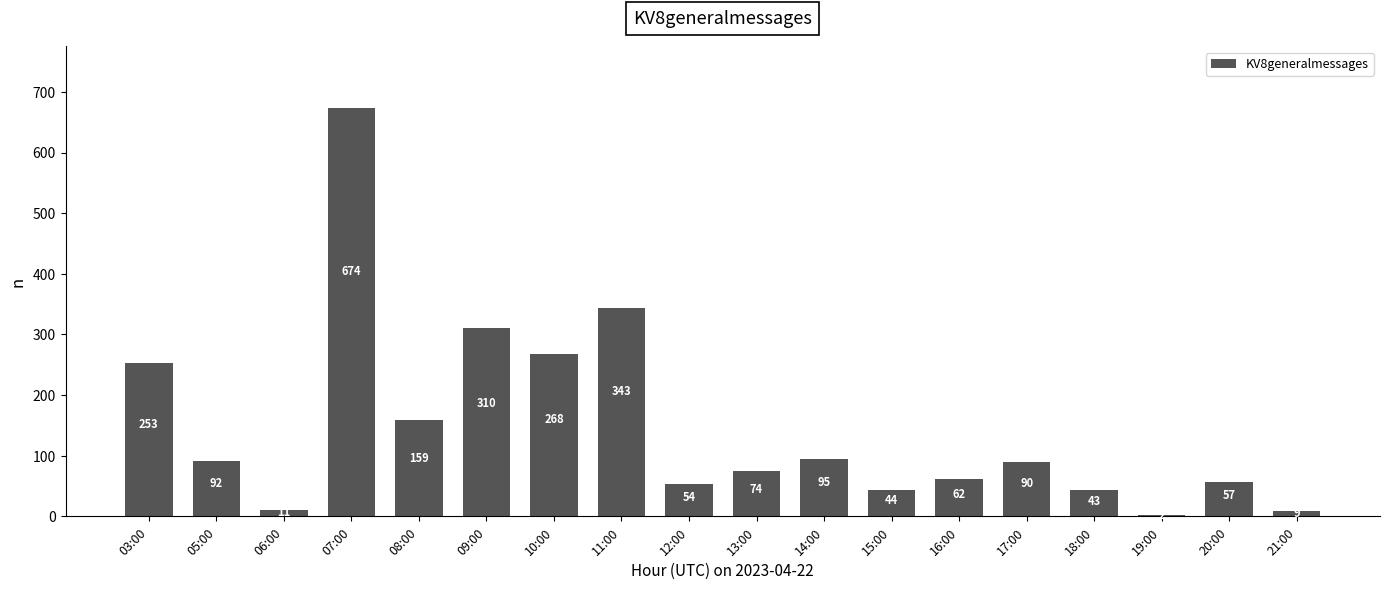

What is the approximate value at 20:00?

57